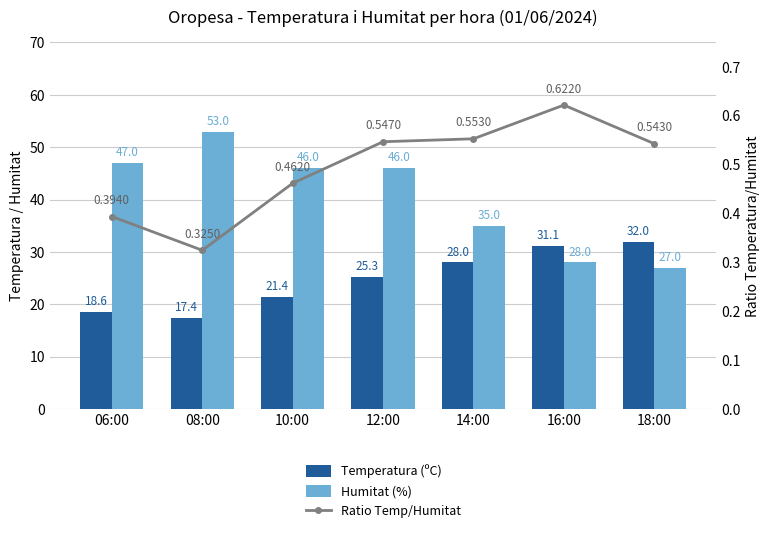

What is the value of the Ratio Temp/Humitat bar at the 2nd from the left?

0.3